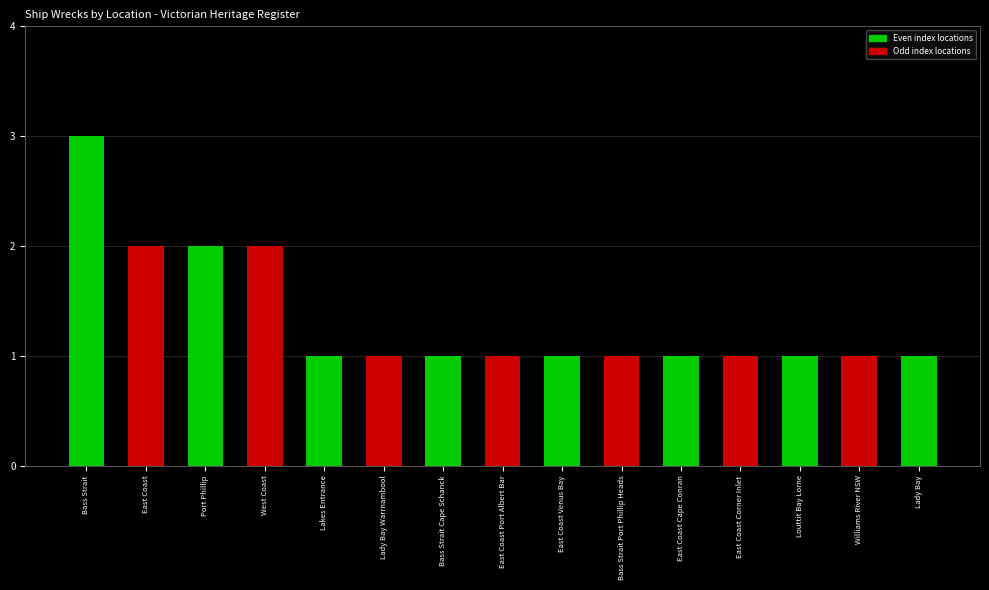

What position from the left is West Coast?

4